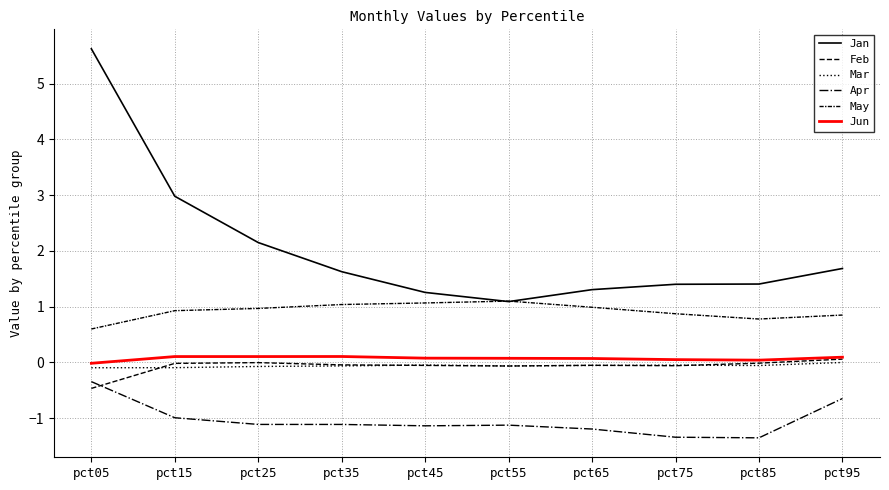

Which has a higher value, pct25 or pct15?

pct15